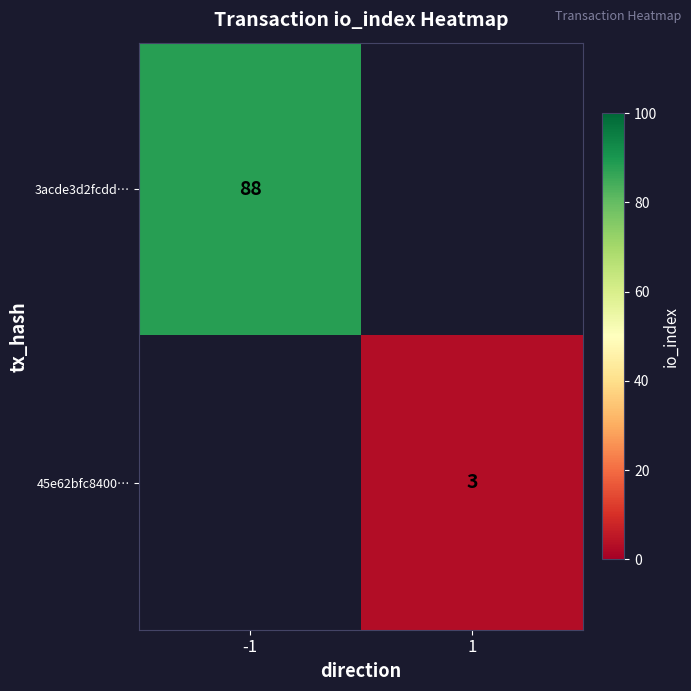

What is the difference between the highest and lowest values at -1?

88